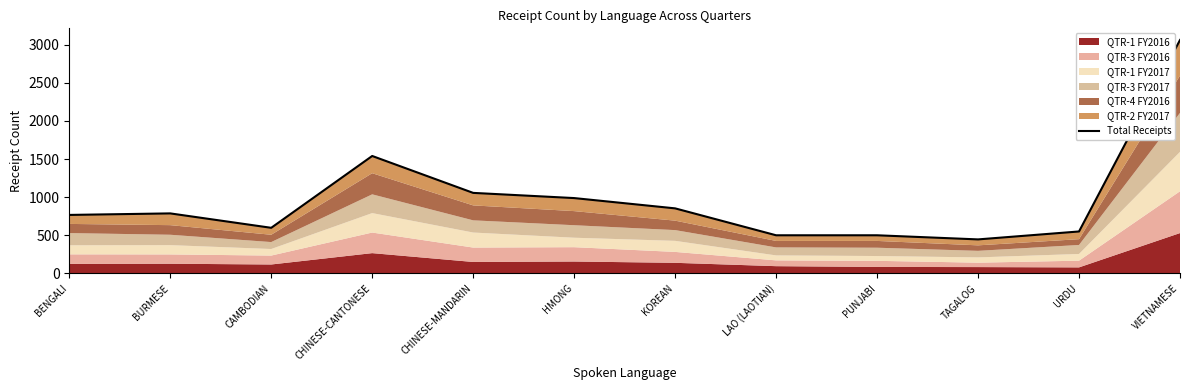

What is the average value?

970